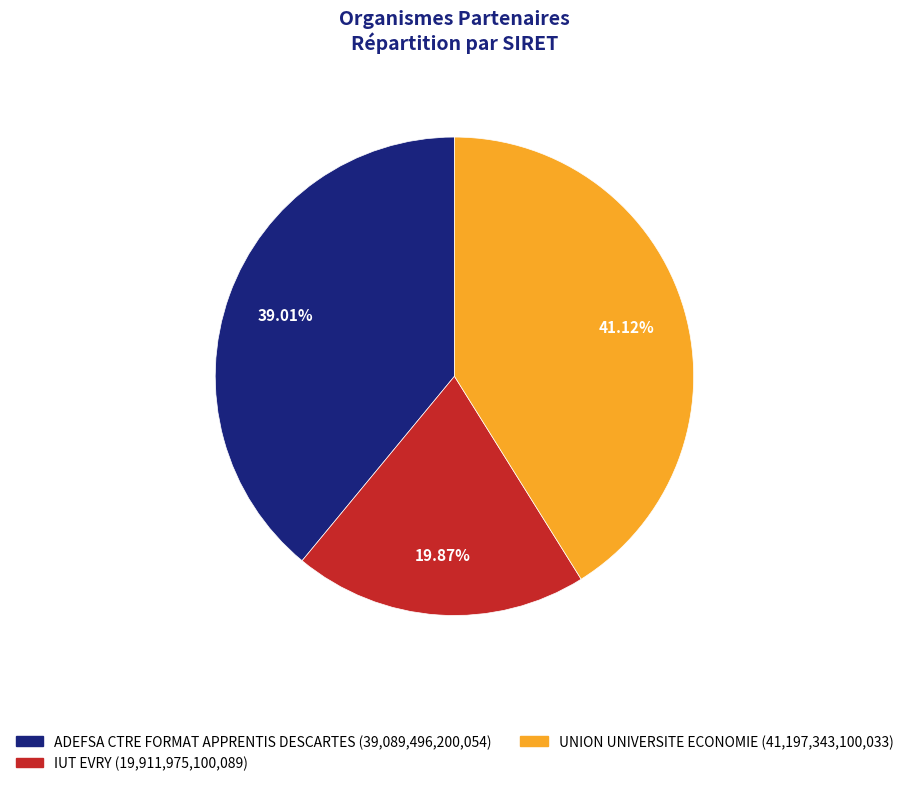

Combined, do UNION UNIVERSITE ECONOMIE and ADEFSA CTRE FORMAT APPRENTIS DESCARTES account for over 50%?

Yes